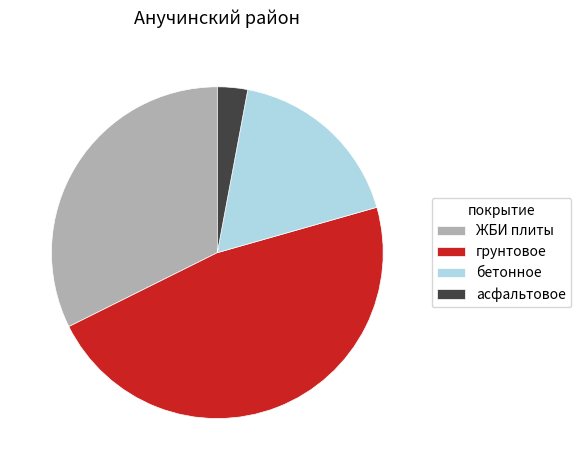

How many slices are in this pie chart?

4